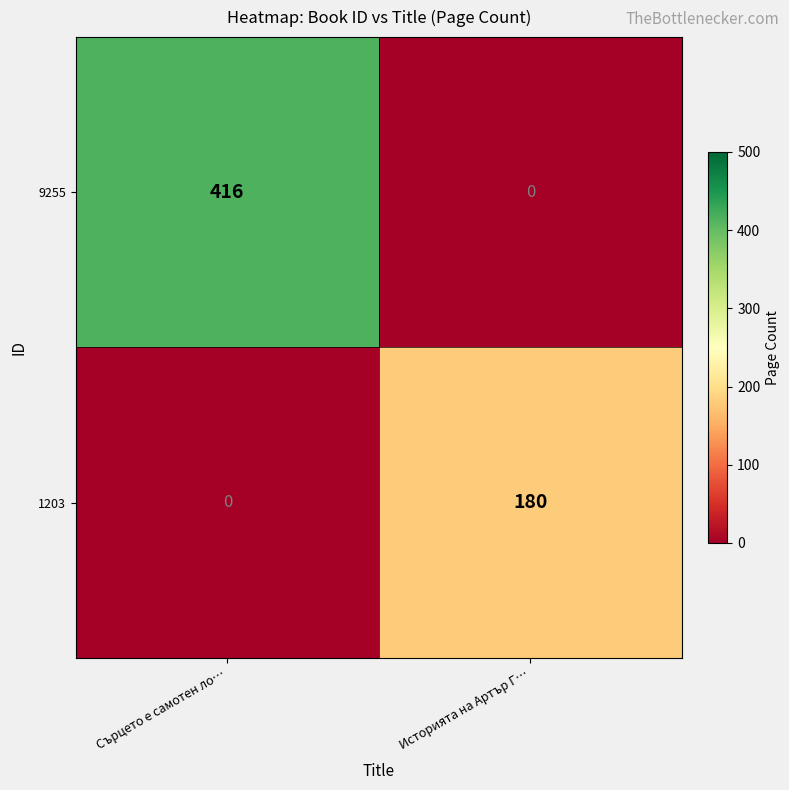

Reading left to right, list all the values displayed in this chart.

9255: Сърцето е самотен ло…=416	Историята на Артър Г…=0
1203: Сърцето е самотен ло…=0	Историята на Артър Г…=180